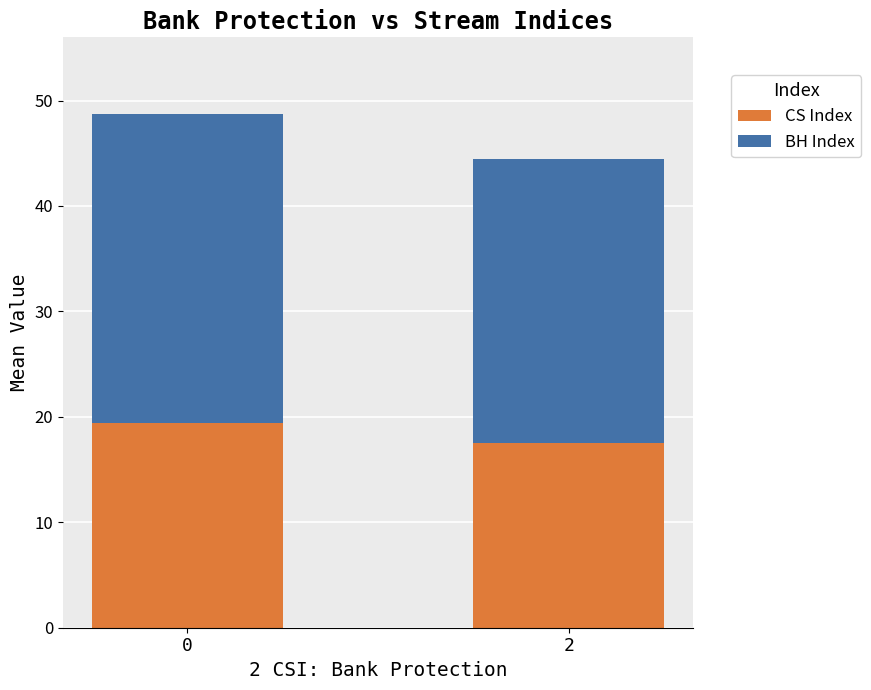

What is the difference between the CS Index values at 0 and 2?

1.9